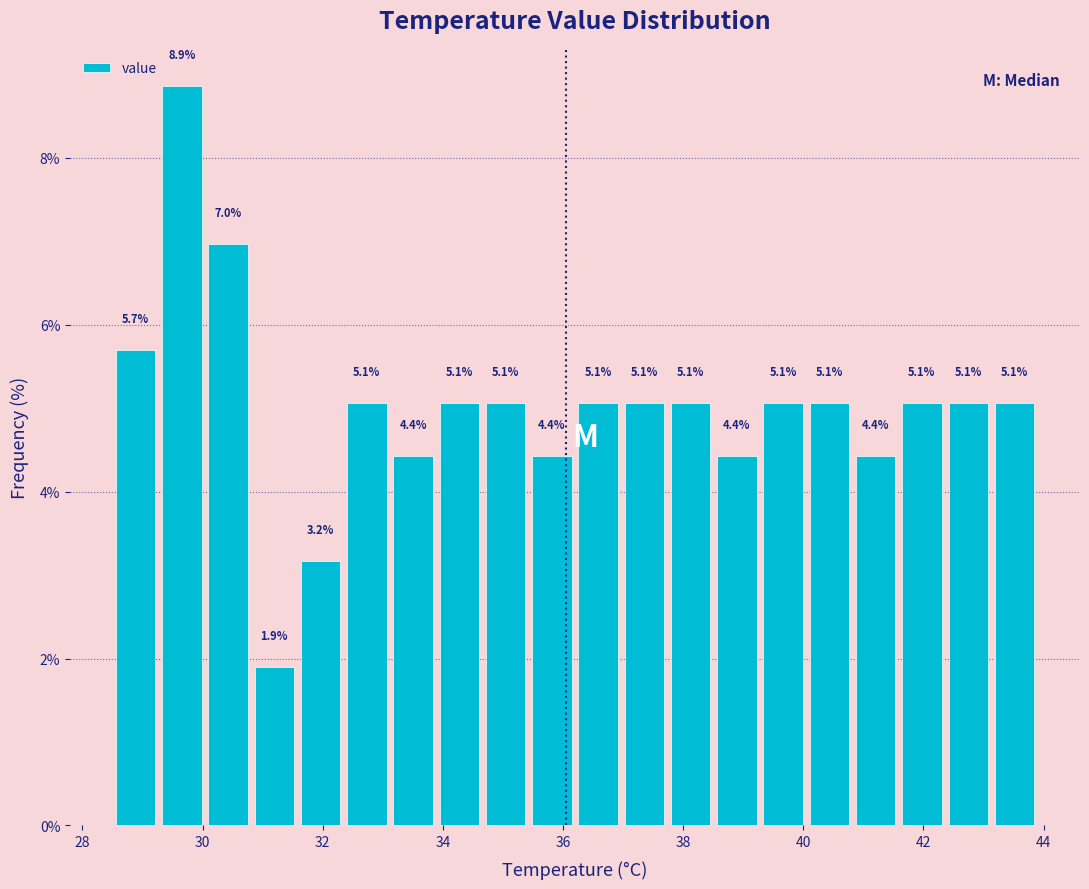

Read against the x-axis, roughly where is the centre of the tallest bar?

29.6